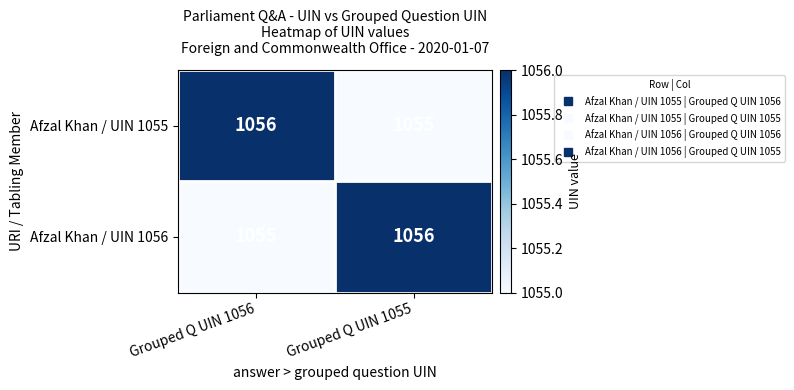

Is it true that Afzal Khan / UIN 1055 equals 702 at Grouped Q UIN 1056?

False